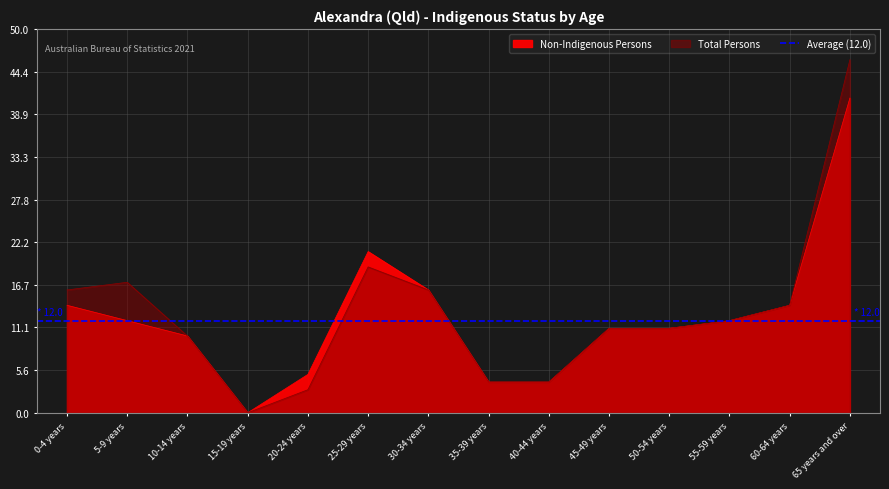

True or false: Non-Indigenous Males and Total Persons intersect in this chart.

True